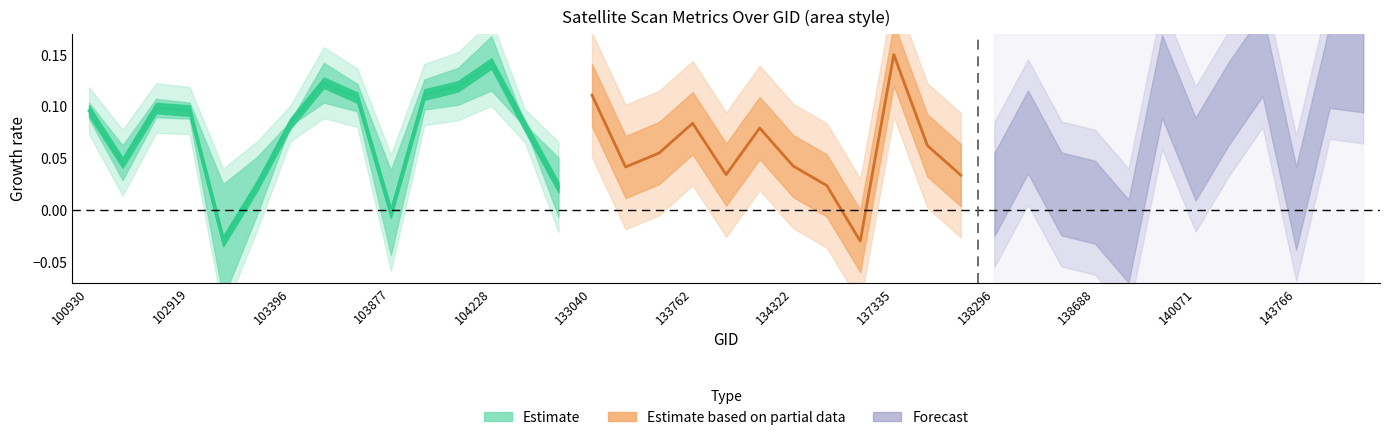

Does the chart display data point markers on the line(s)?

No